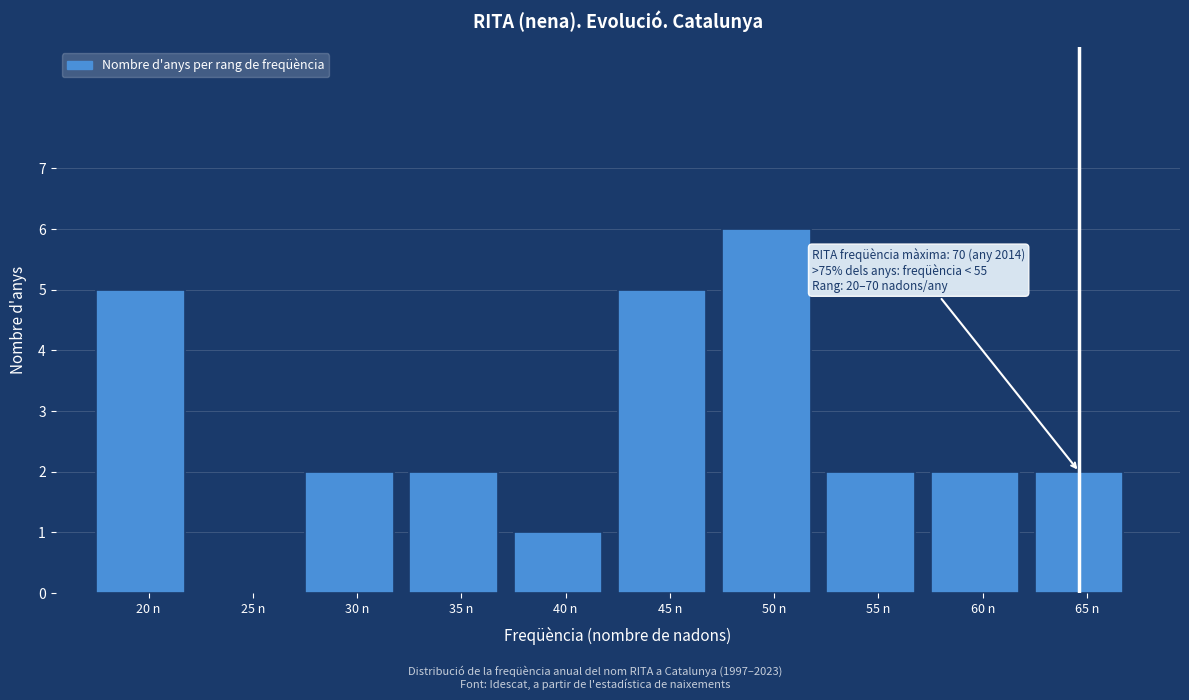

Reading left to right, list all the values displayed in this chart.

20 n=5	25 n=0	30 n=2	35 n=2	40 n=1	45 n=5	50 n=6	55 n=2	60 n=2	65 n=2